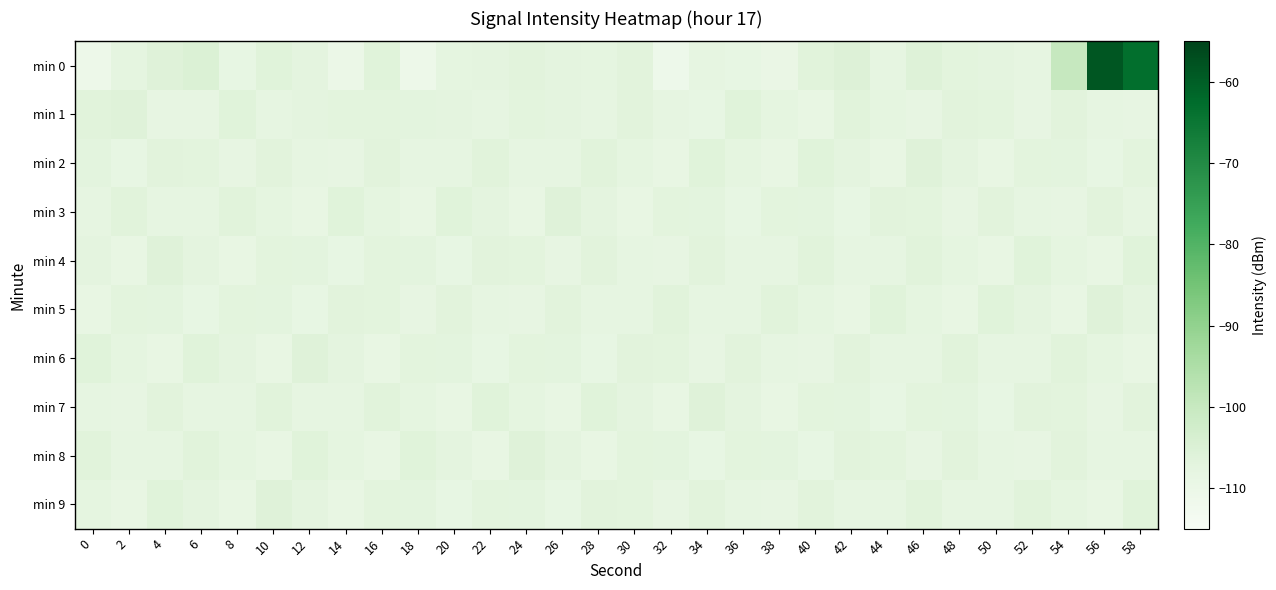

What is the smallest value displayed?

-111.1